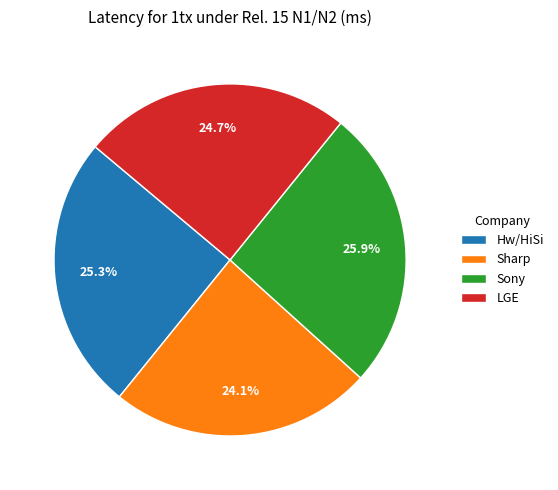

Which slice is the smallest?

Sharp